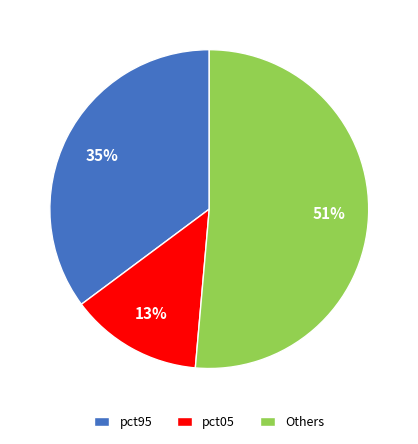

Is there a majority slice in this chart?

Yes